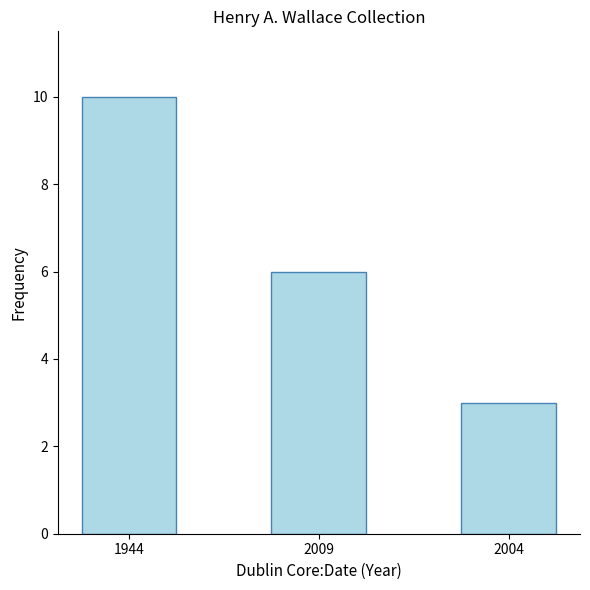

The value at 2009 is 6. True or false?

True